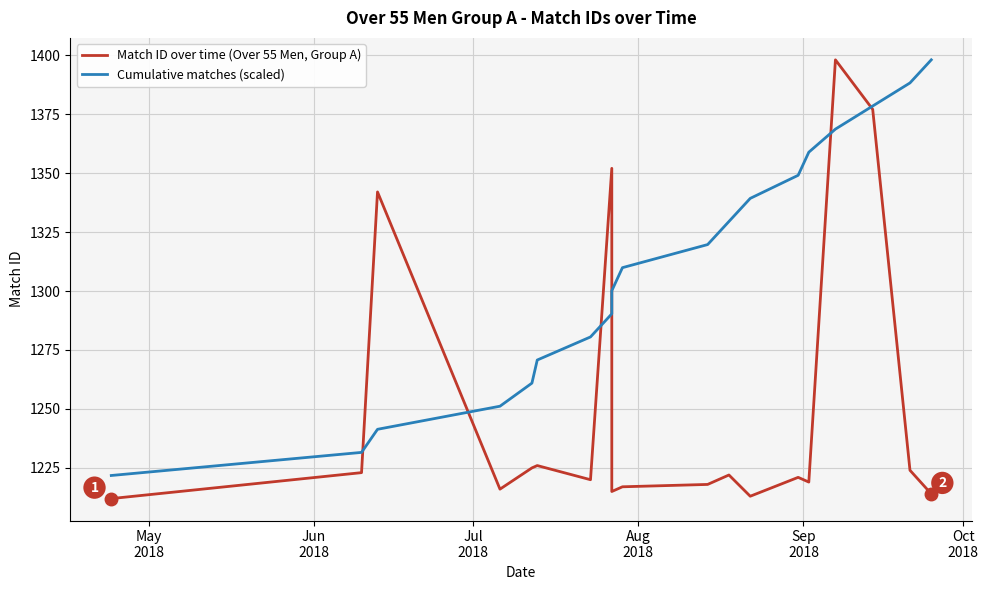

What is the value of the Cumulative matches (scaled) point at the 10th from the left?

1309.9